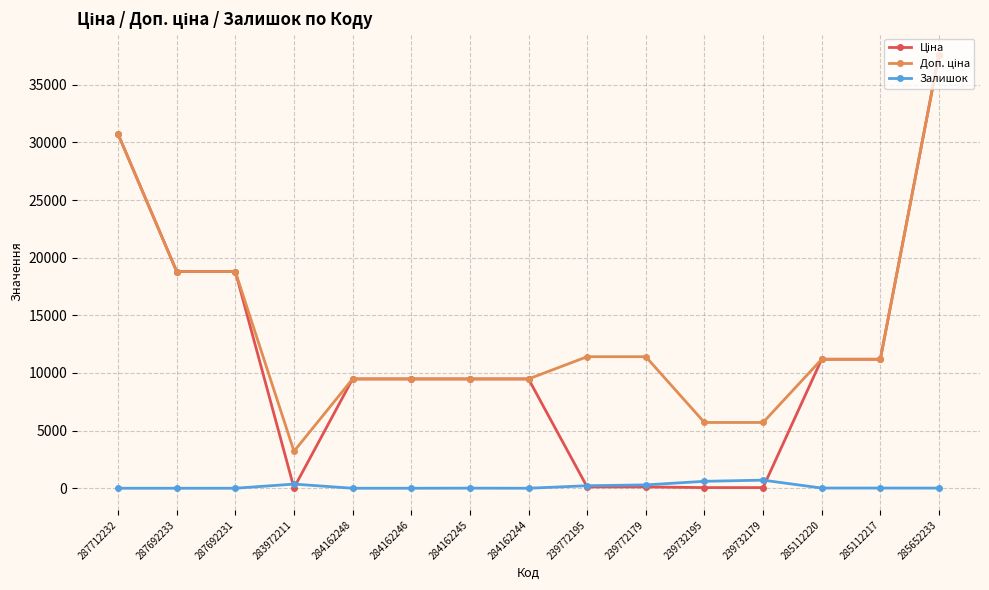

What is the spread (max minus min) of values at 284162244?

9480.1